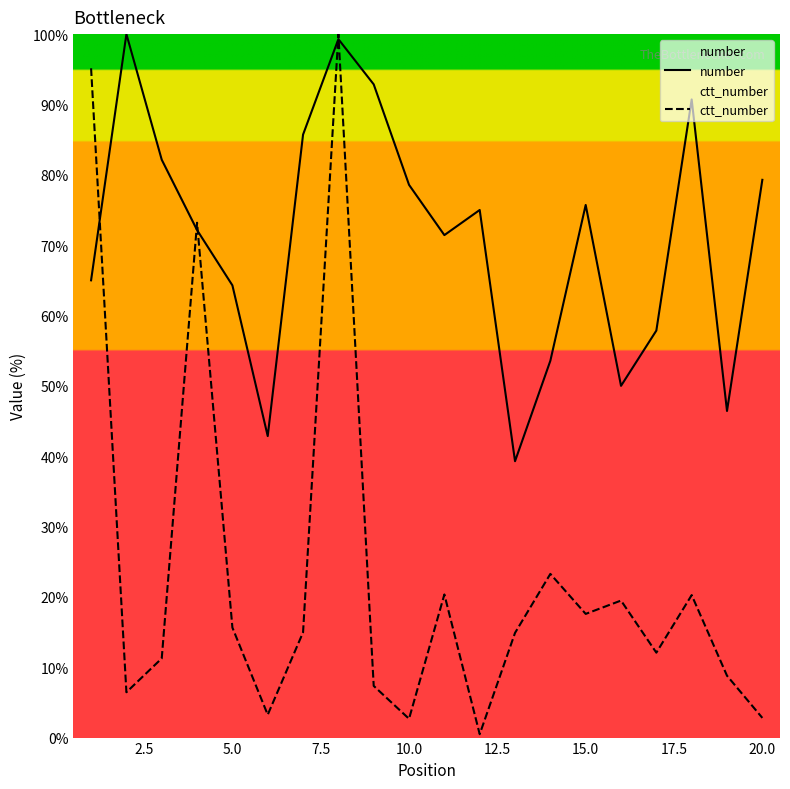

At how many categories does at least one series exceed 53?

16